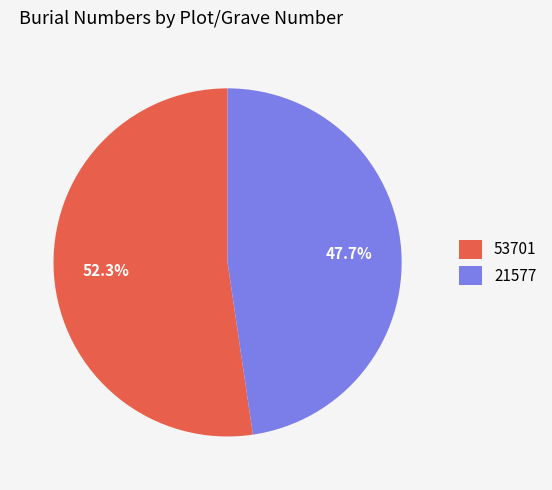

Count the number of slices in the pie.

2